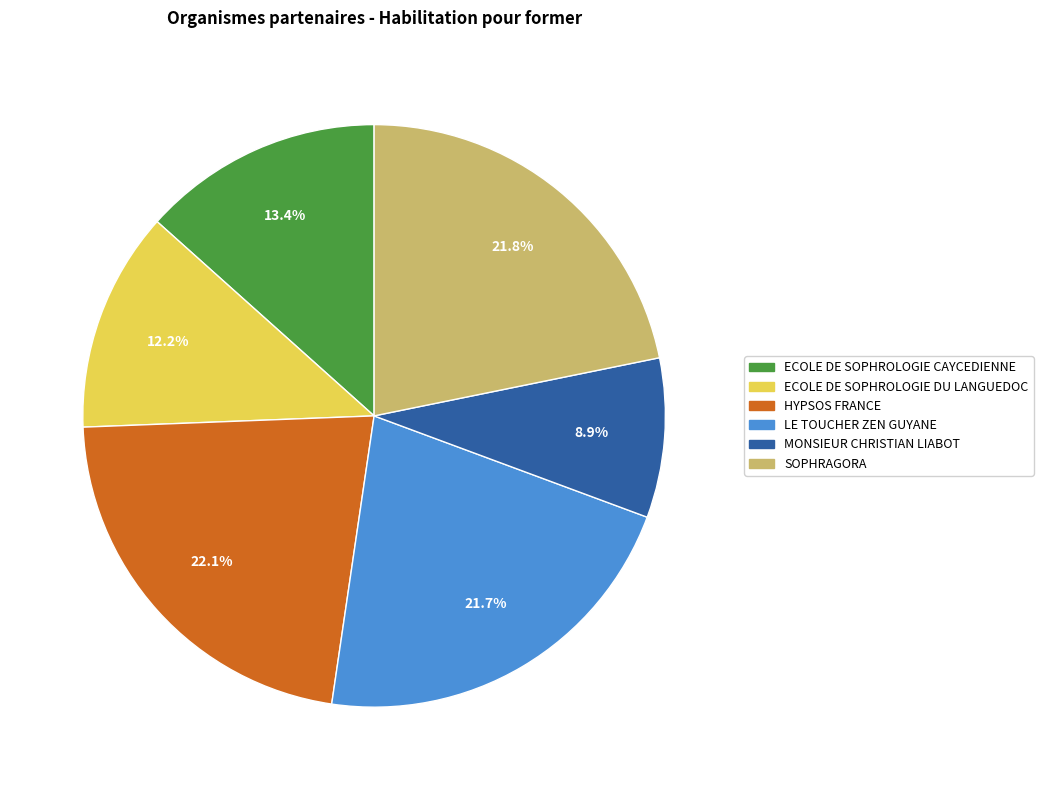

What percentage do ECOLE DE SOPHROLOGIE DU LANGUEDOC and MONSIEUR CHRISTIAN LIABOT together represent?

21.1%